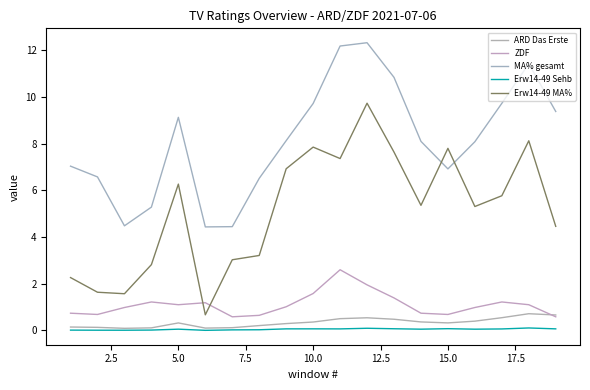

What is the greatest value displayed?

12.3